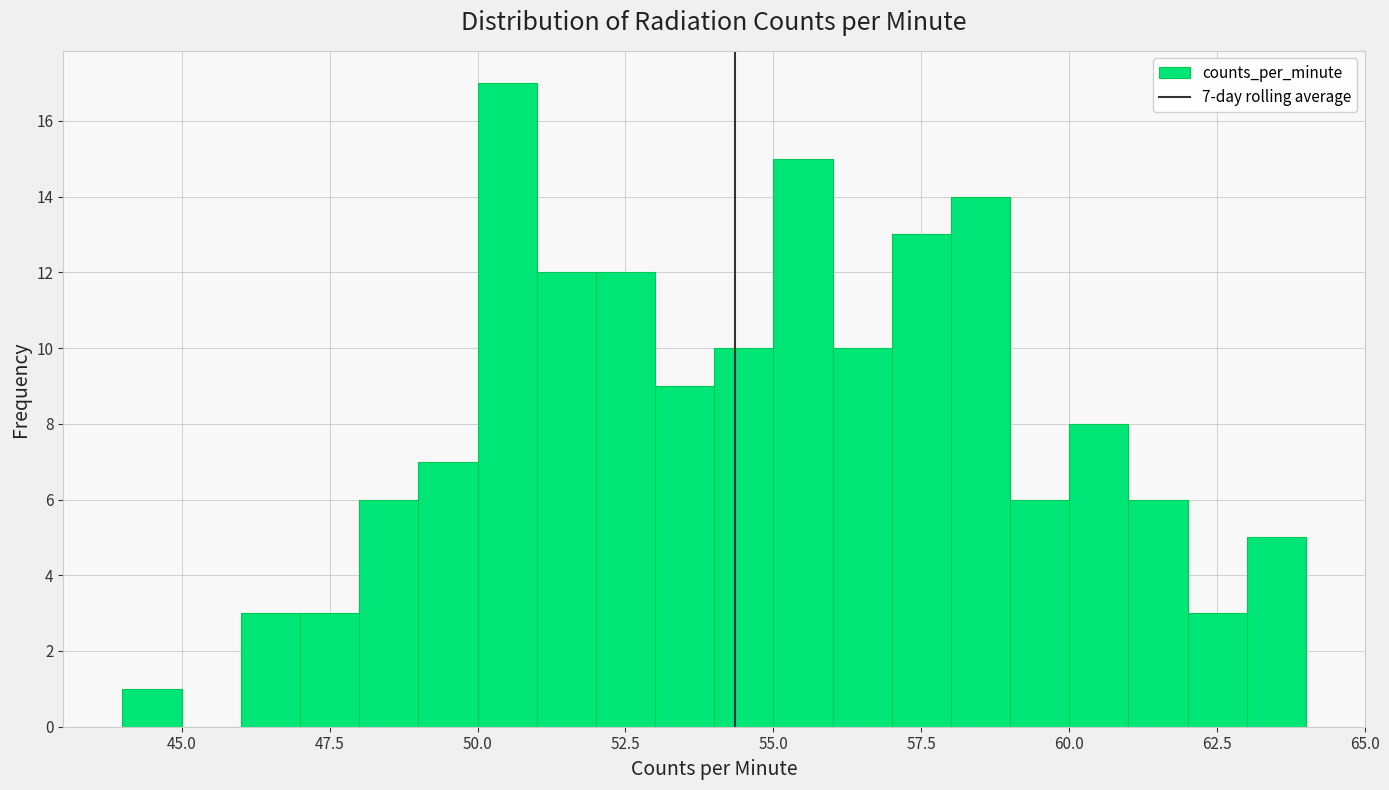

Read against the x-axis, roughly where is the centre of the tallest bar?

50.5